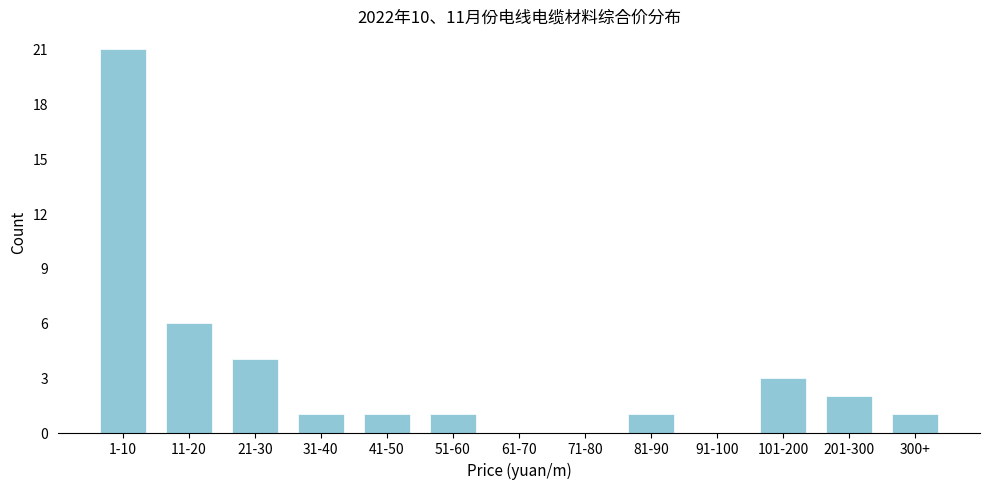

Reading left to right, transcribe all the data shown in this chart.

1-10=21	11-20=6	21-30=4	31-40=1	41-50=1	51-60=1	61-70=0	71-80=0	81-90=1	91-100=0	101-200=3	201-300=2	300+=1